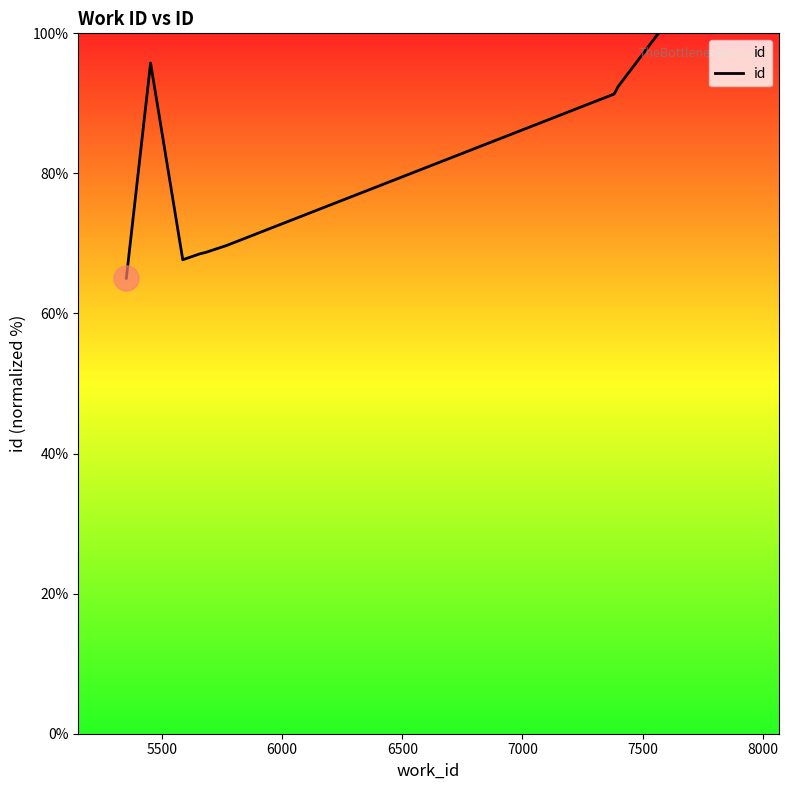

What is the maximum value shown in the chart?

100.0